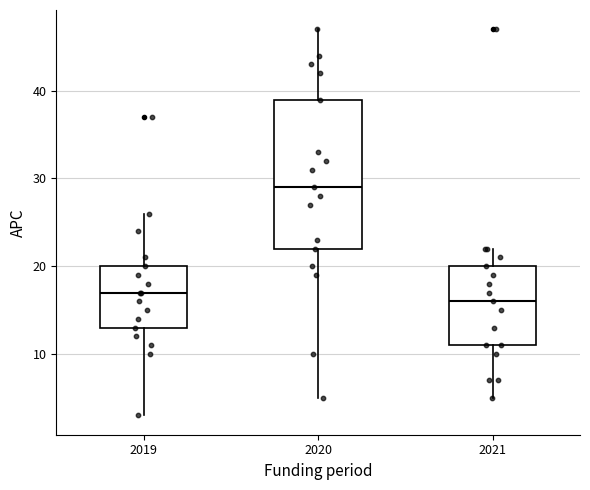

Which box is the tallest, from its lower edge to its upper edge?

2020